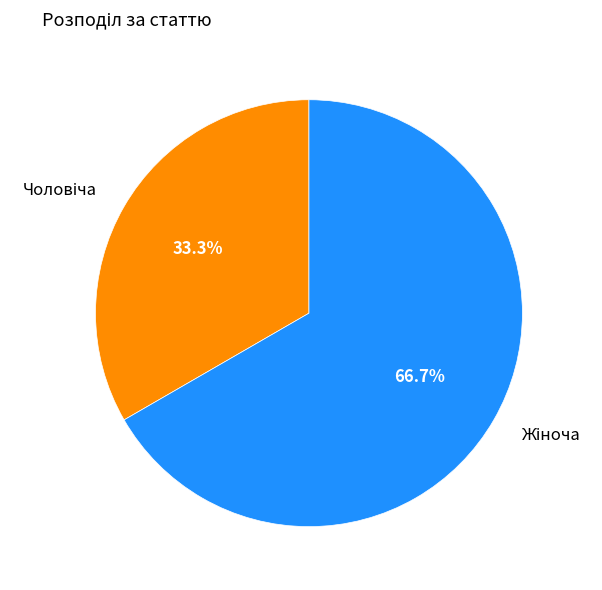

Is there a majority slice in this chart?

Yes